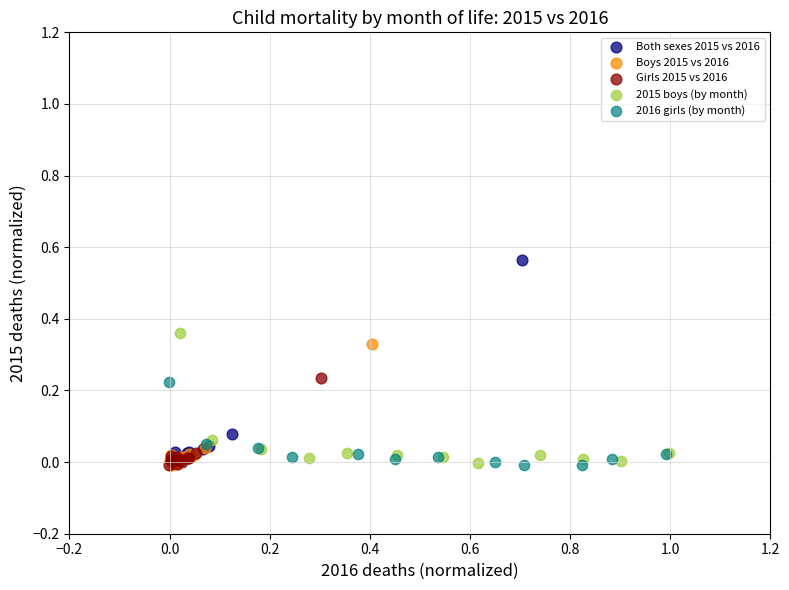

What are all the series names shown in the legend?

Both sexes 2015 vs 2016, Boys 2015 vs 2016, Girls 2015 vs 2016, 2015 boys (by month), 2016 girls (by month)